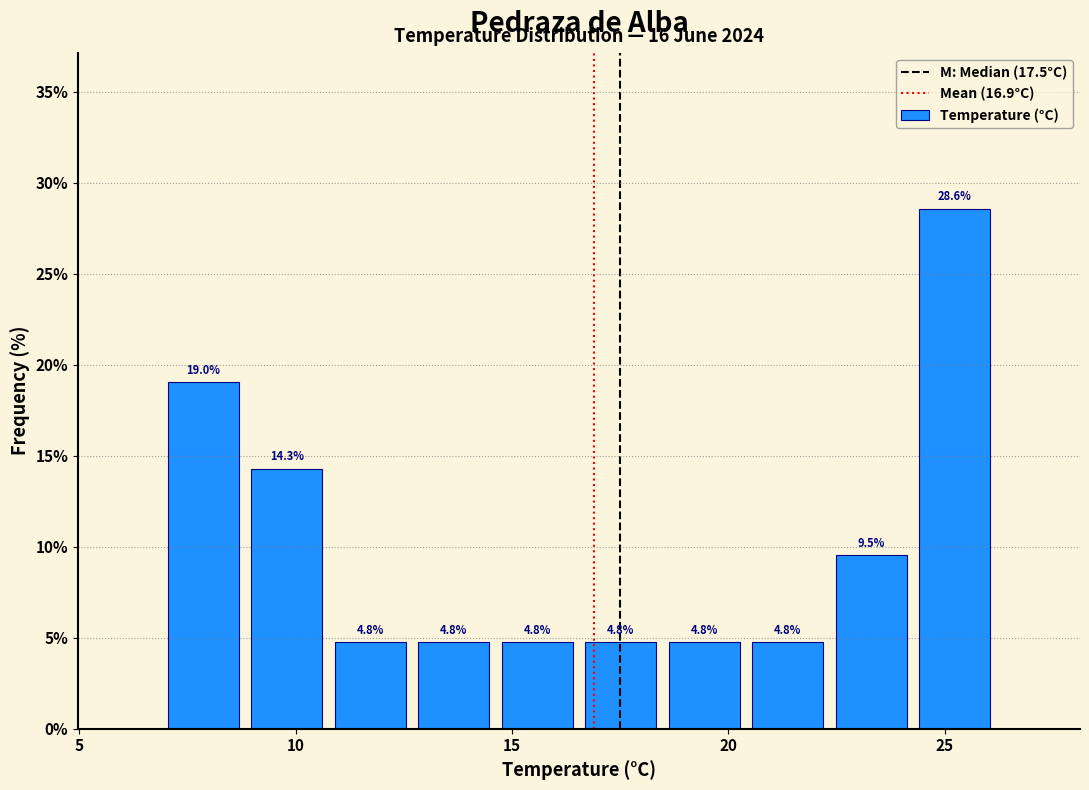

Read against the x-axis, roughly where is the centre of the tallest bar?

25.0